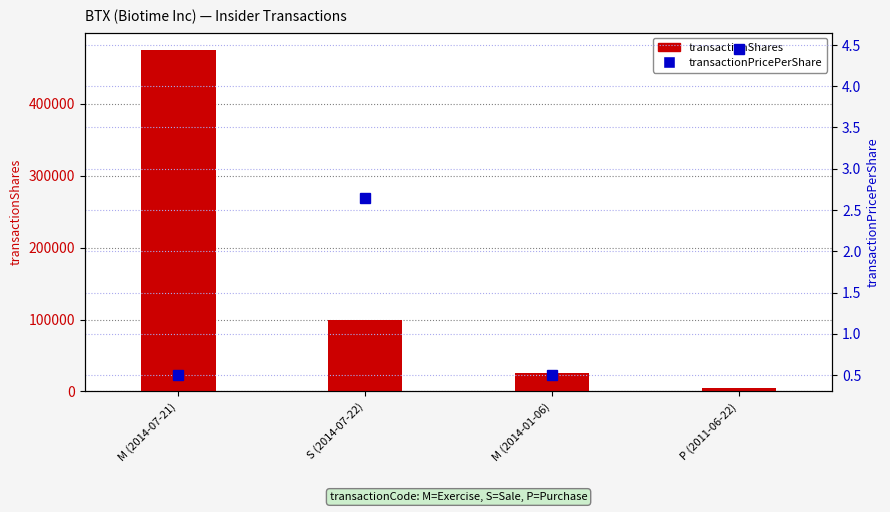

Which has a higher value, S (2014-07-22) or M (2014-01-06)?

S (2014-07-22)